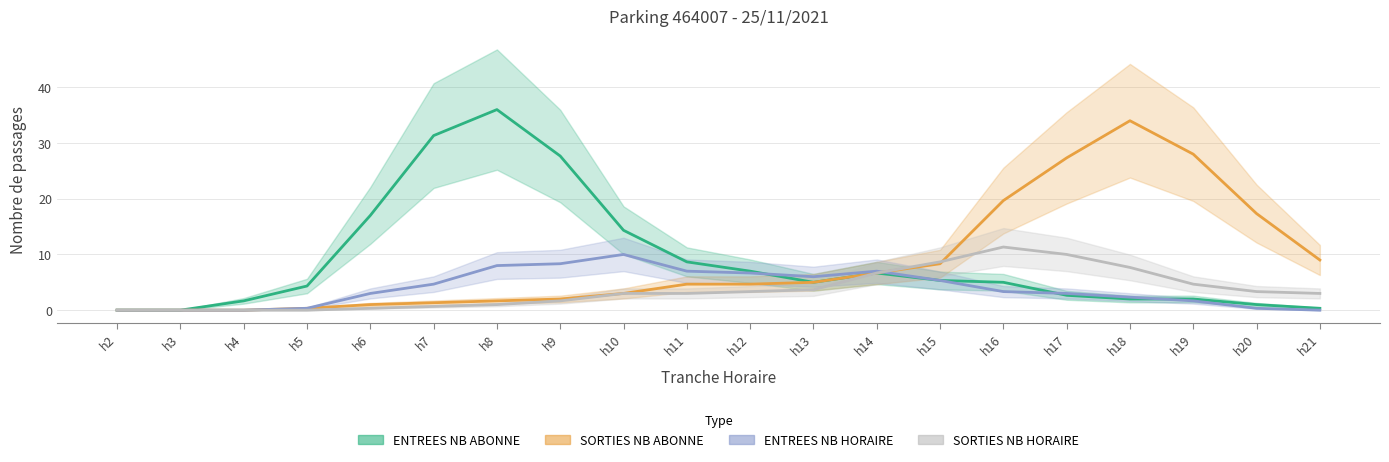

What is the spread (max minus min) of values at h12?

3.7